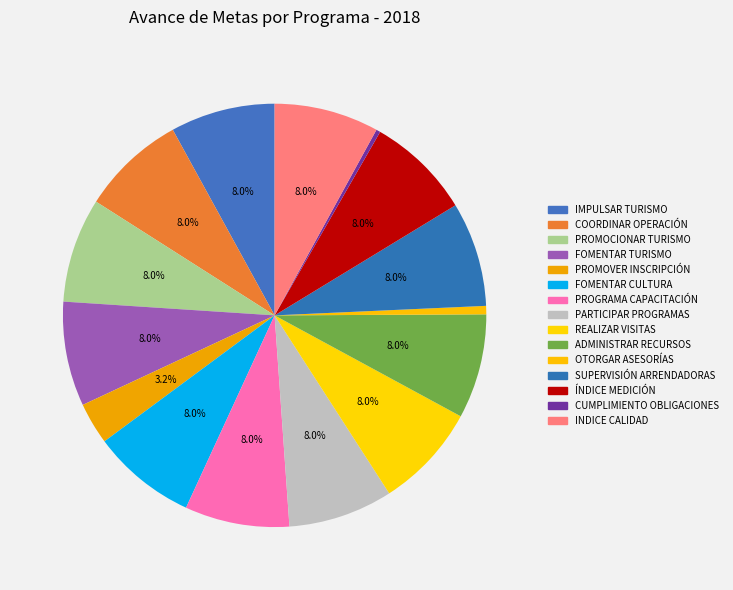

What percentage do CUMPLIMIENTO OBLIGACIONES and PROGRAMA CAPACITACIÓN together represent?

8.3%